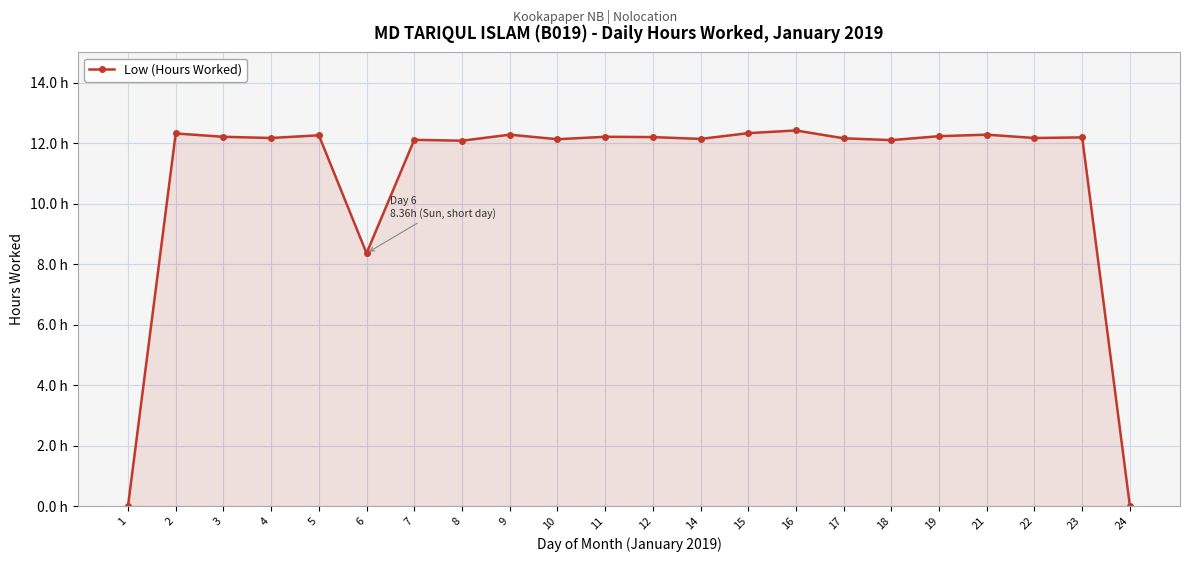

Is this an area chart (filled region under the line)?

Yes